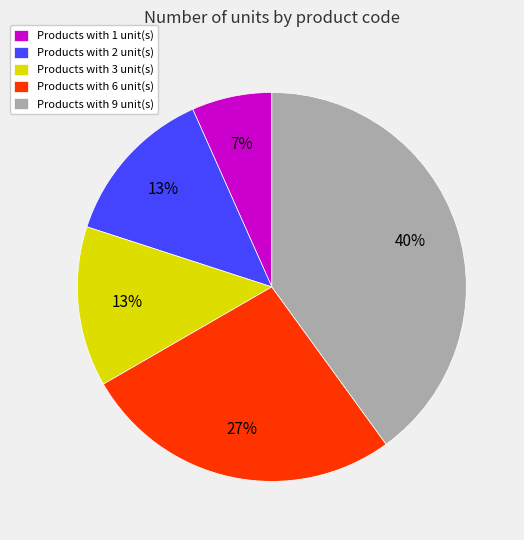

Is it true that Products with 1 unit(s) is 7% of the pie?

True